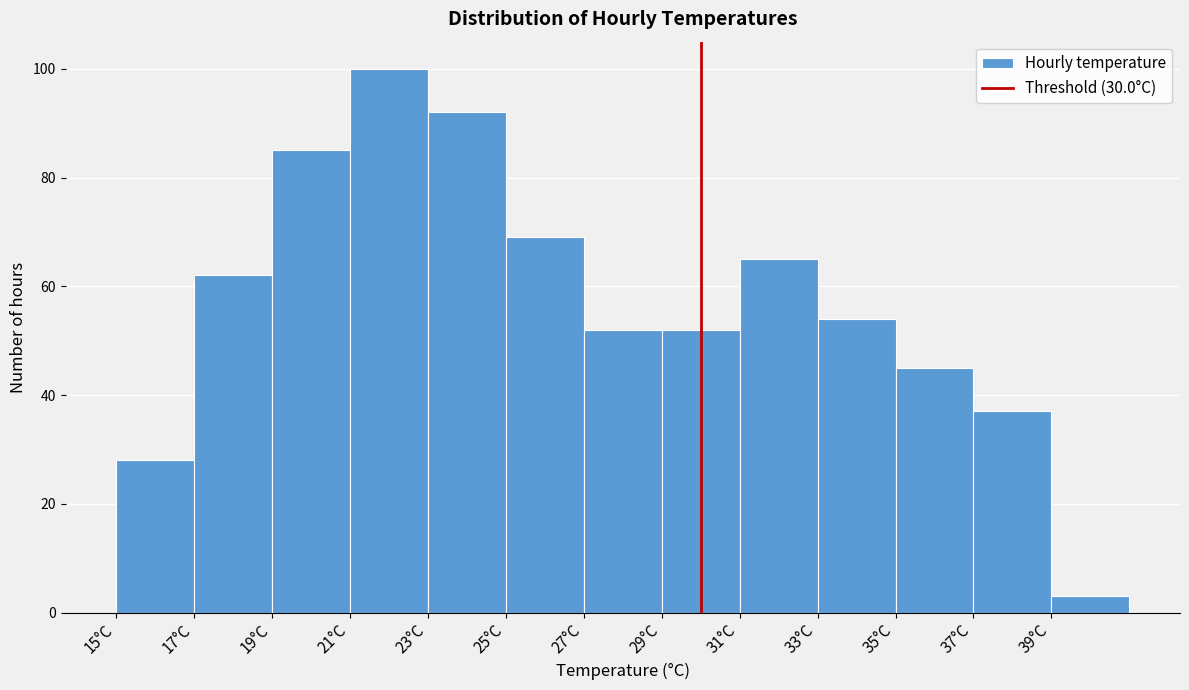

Reading left to right, transcribe this chart: for each bar, give the range it covers on the x-axis and its height. The values are not printed on the chart, so give them approximately, as read against the axis.

15 to 17: 28
17 to 19: 62
19 to 21: 86
21 to 23: 100
23 to 25: 92
25 to 27: 70
27 to 29: 52
29 to 31: 52
31 to 33: 66
33 to 35: 54
35 to 37: 46
37 to 39: 38
39 to 41: 4